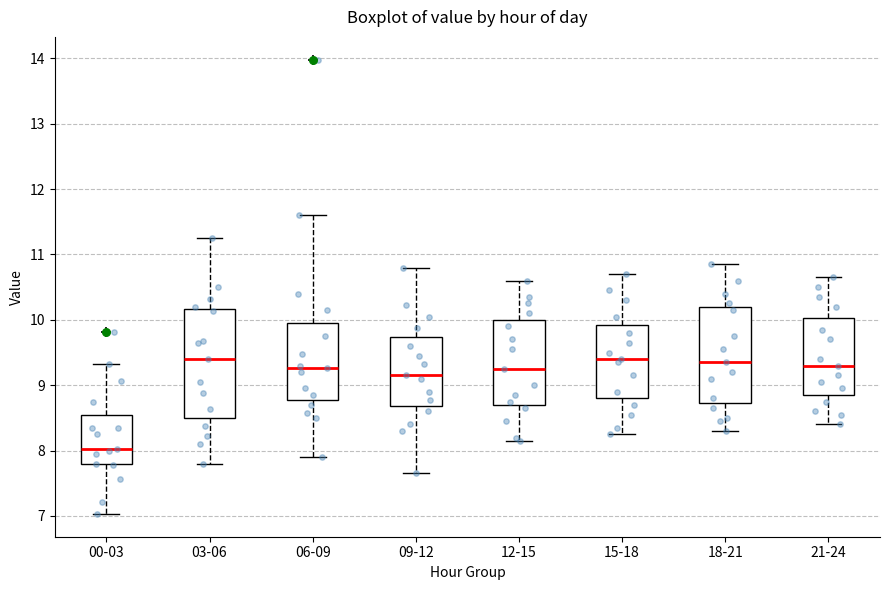

Where does the median line of the box for 15-18 sit on the y-axis? The values are not printed on the chart, so give them approximately, as read against the axis.

9.4